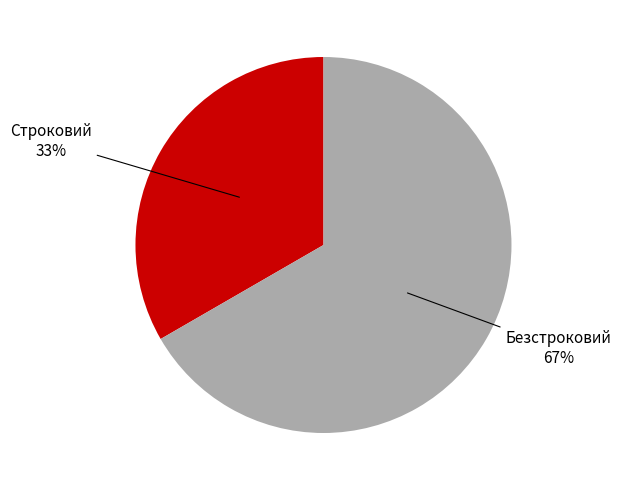

To the nearest percent, what is the average slice percentage?

50%